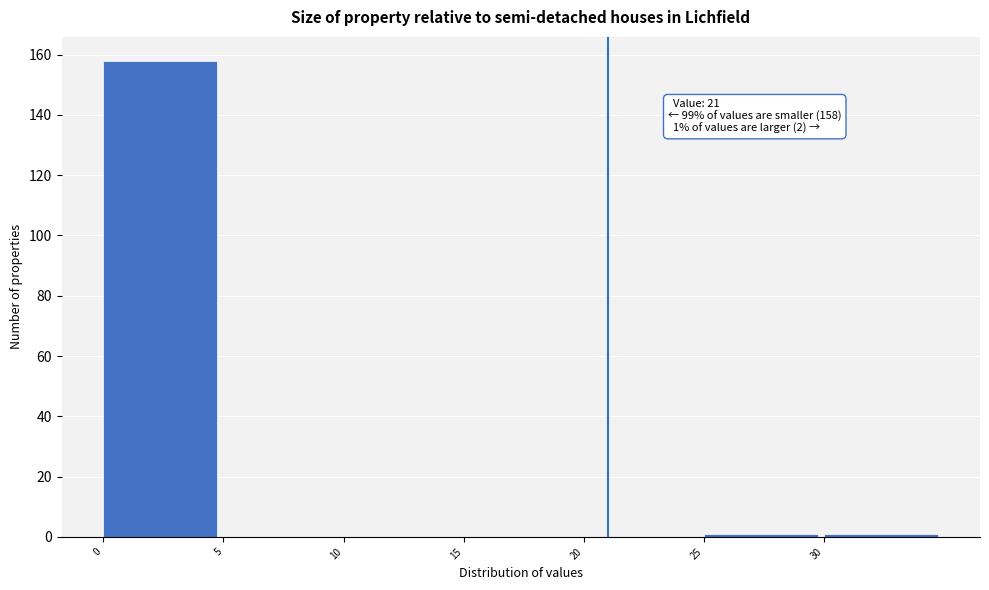

Which range on the x-axis has the tallest bar?

0 to 5